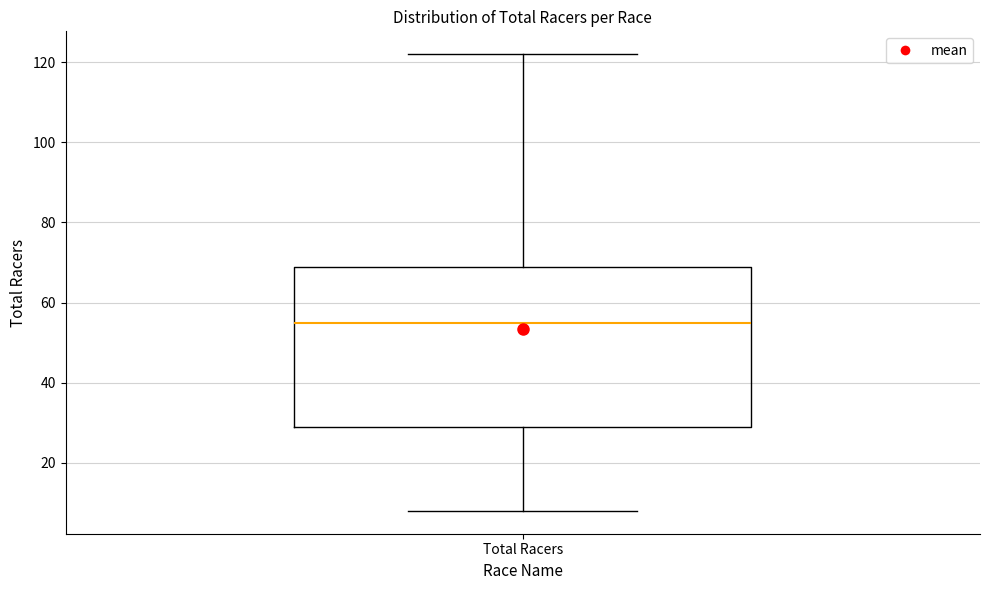

Where does the lower whisker of the box for Total Racers end on the y-axis? The values are not printed on the chart, so give them approximately, as read against the axis.

8